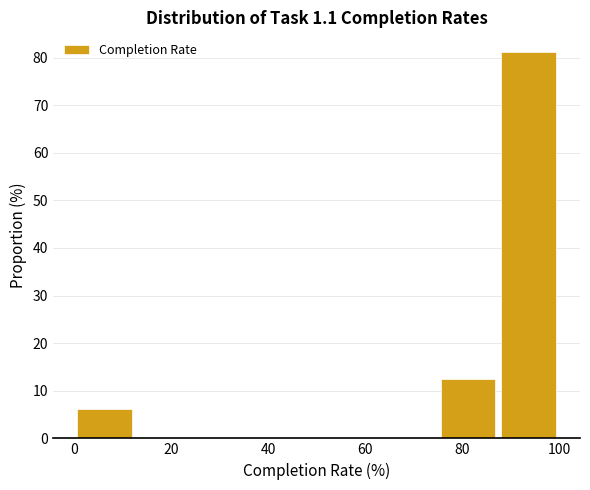

How tall is the bar that spans 0.0 to 12.5 on the x-axis? Neither the bar edges nor the heights are printed on the chart, so give them approximately, as read against the axes.

6